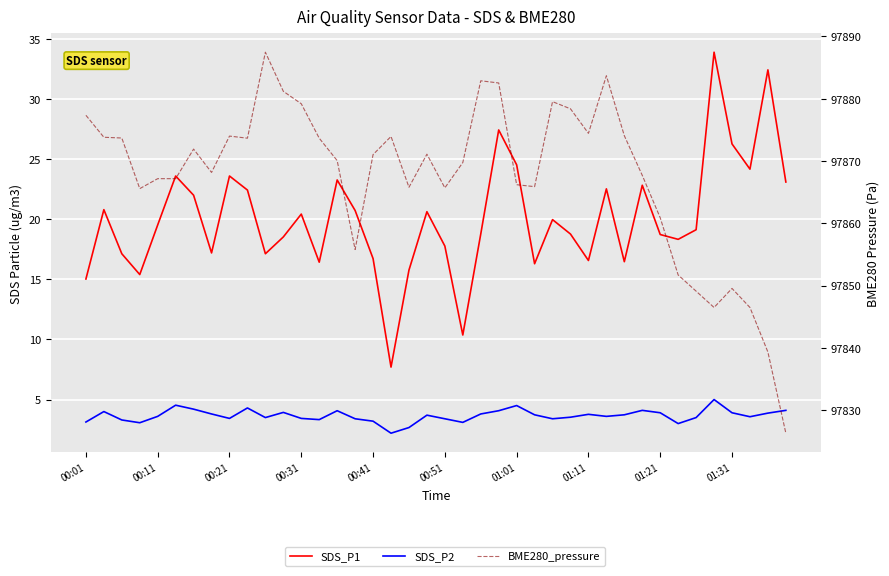

How many lines are shown in the chart?

3